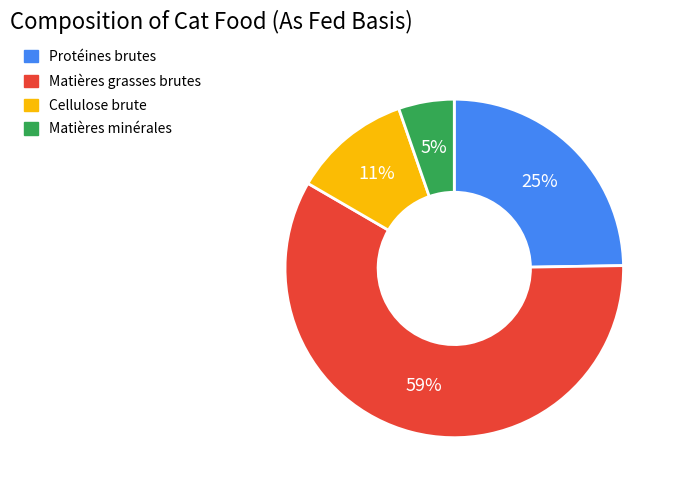

Which has a higher value, Cellulose brute or Protéines brutes?

Protéines brutes